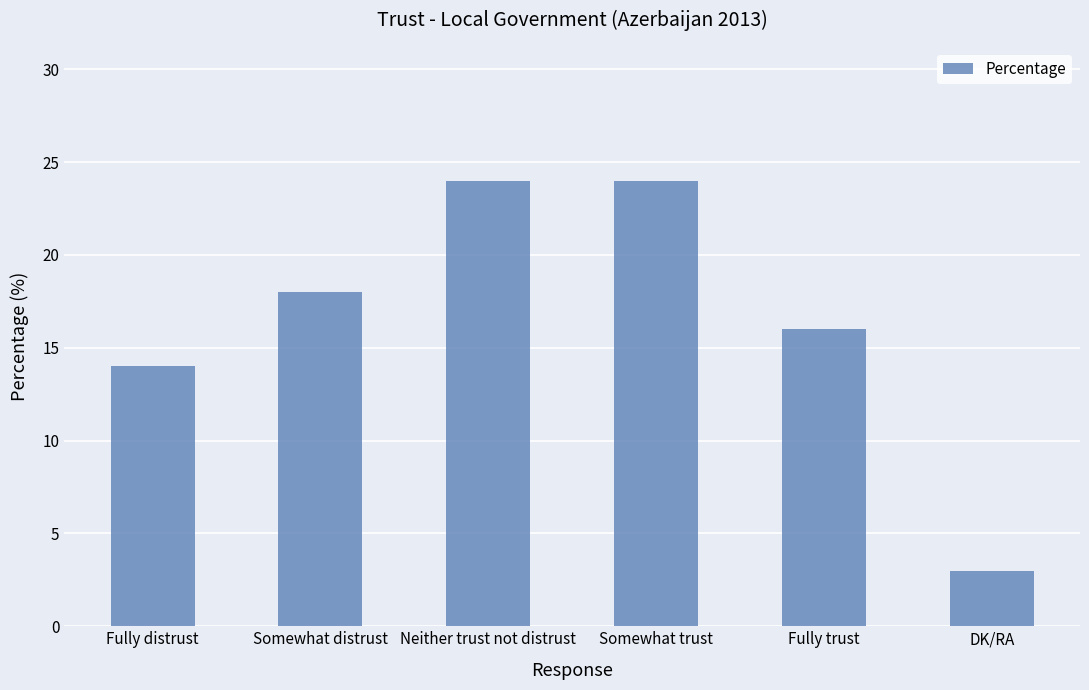

What is the change in value from Fully distrust to Neither trust not distrust?

+10